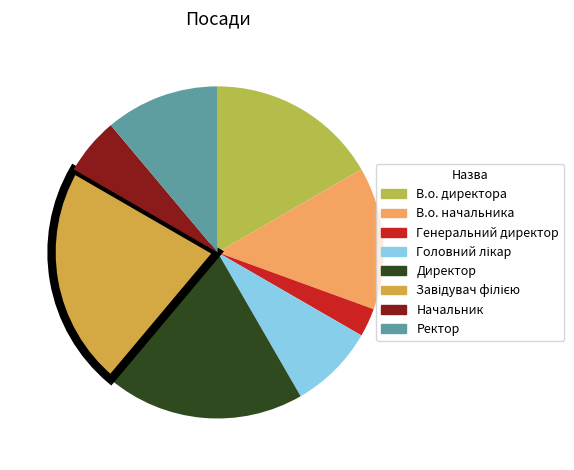

Do В.о. начальника and Директор together represent more than half of the pie?

No